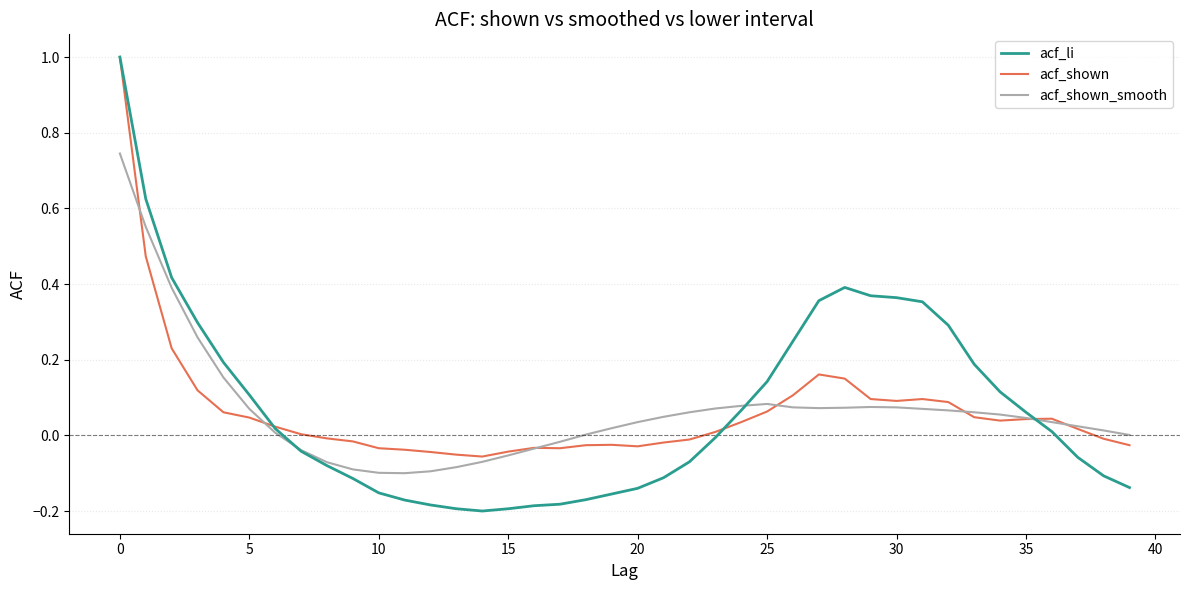

What is the maximum value shown in the chart?

1.0